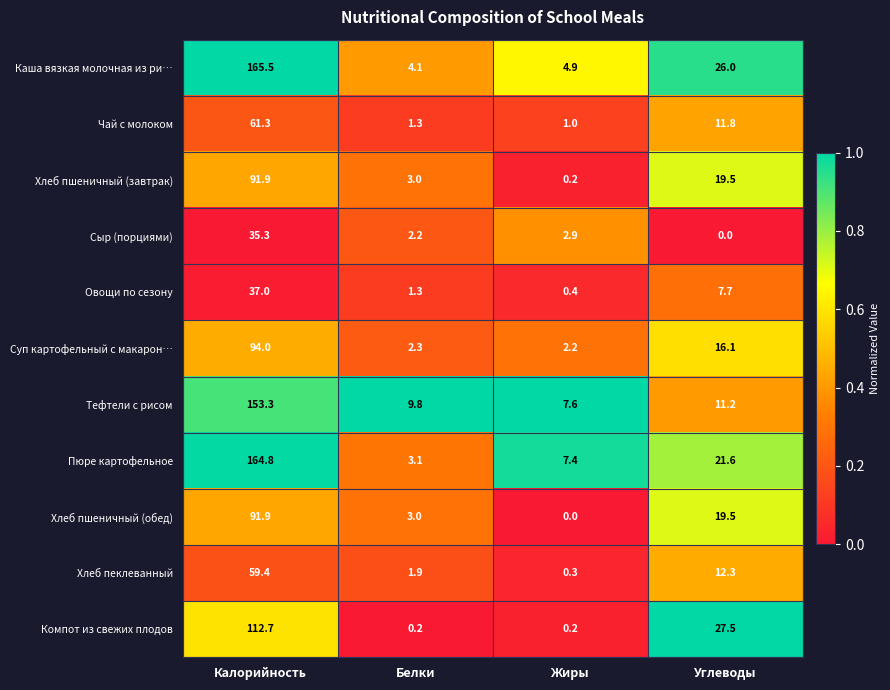

Between Калорийность and Углеводы, which series saw the biggest shift?

Пюре картофельное